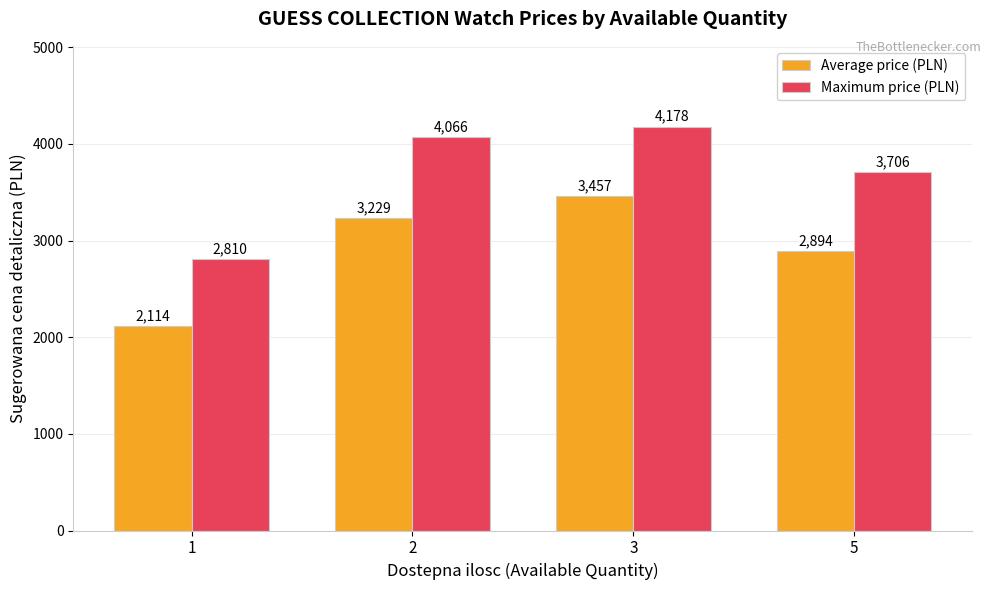

Where is Maximum price (PLN) nearest to the value 3494?

5